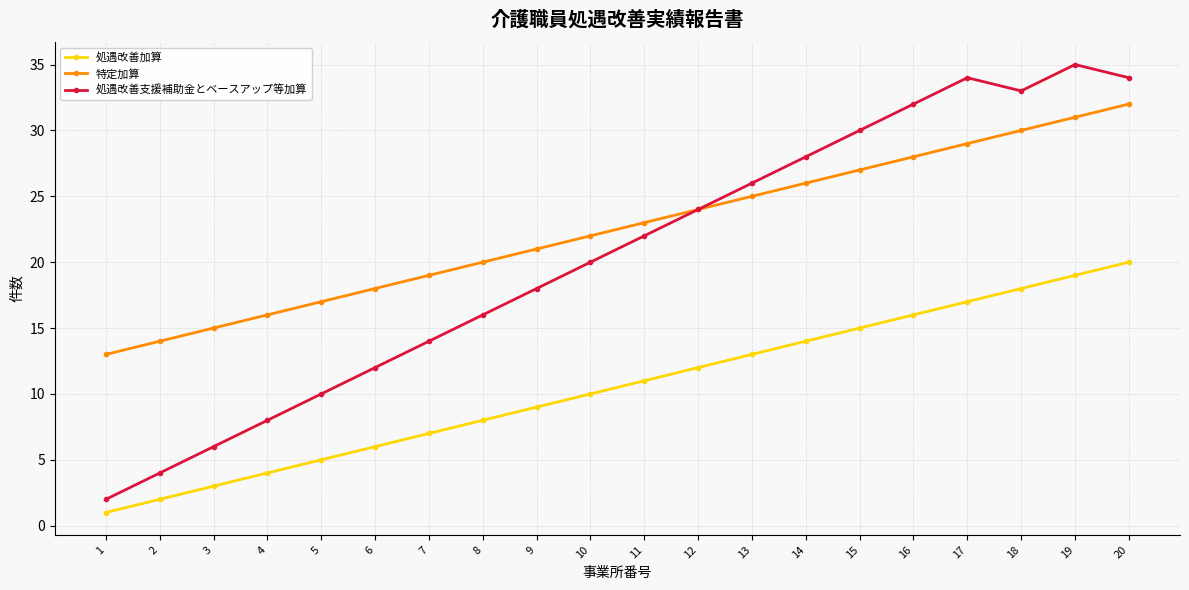

Reading right to left, list all the values displayed in this chart.

処遇改善加算: 20	19	18	17	16	15	14	13	12	11	10	9	8	7	6	5	4	3	2	1
特定加算: 32	31	30	29	28	27	26	25	24	23	22	21	20	19	18	17	16	15	14	13
処遇改善支援補助金とベースアップ等加算: 34	35	33	34	32	30	28	26	24	22	20	18	16	14	12	10	8	6	4	2